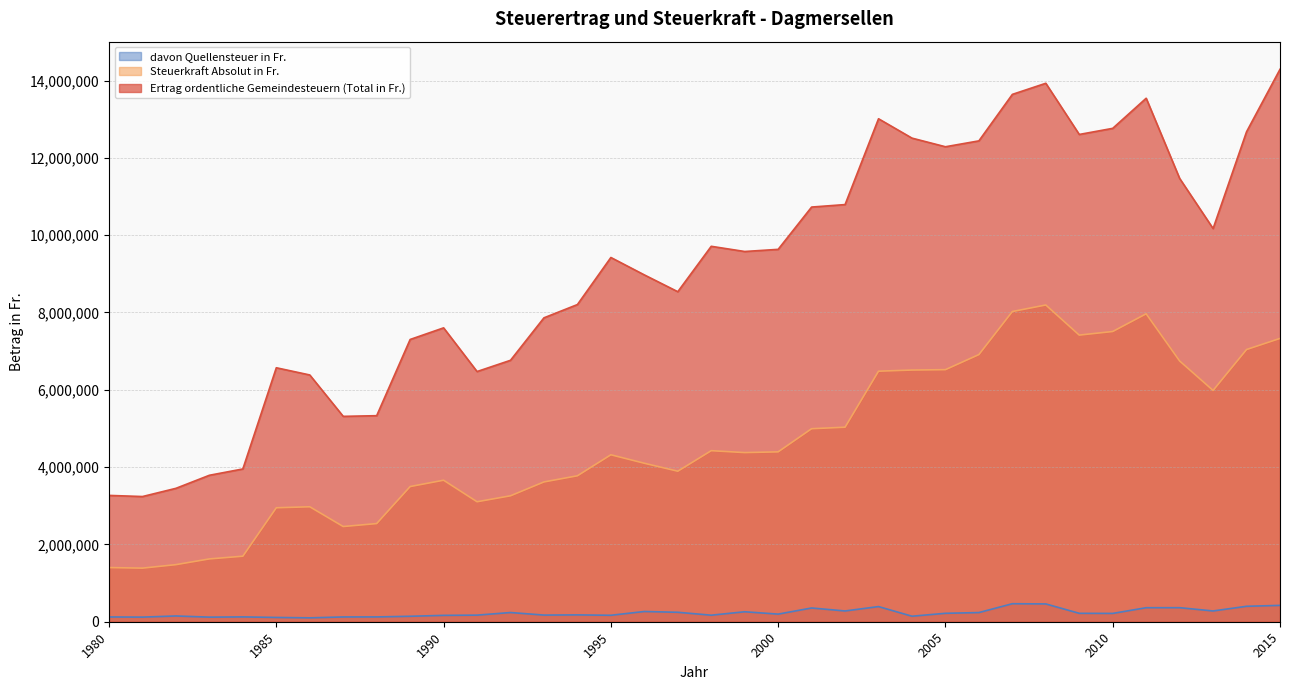

What is the greatest value displayed?

14290649